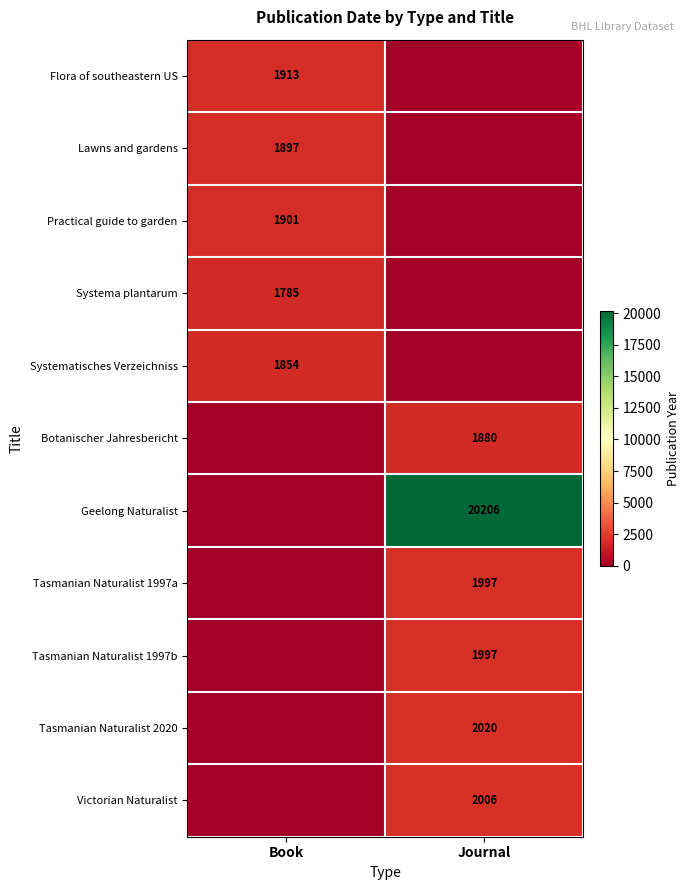

Is it true that Practical guide to garden equals 1901 at Book?

True